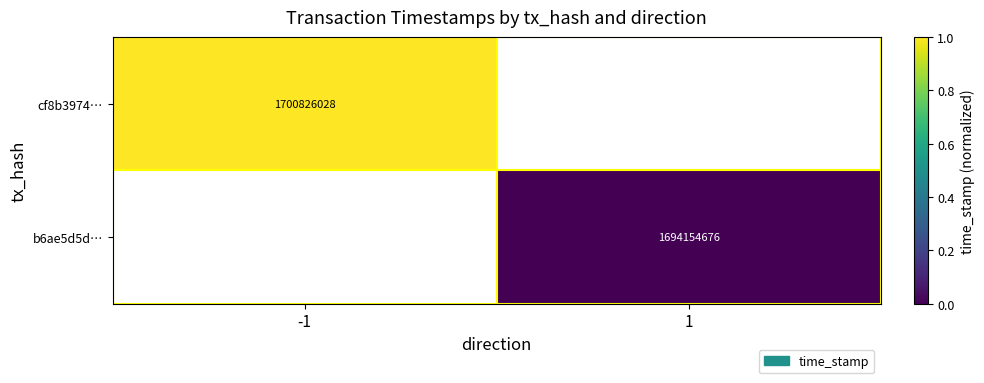

Is it true that b6ae5d5d… equals 1694154676 at 1?

True